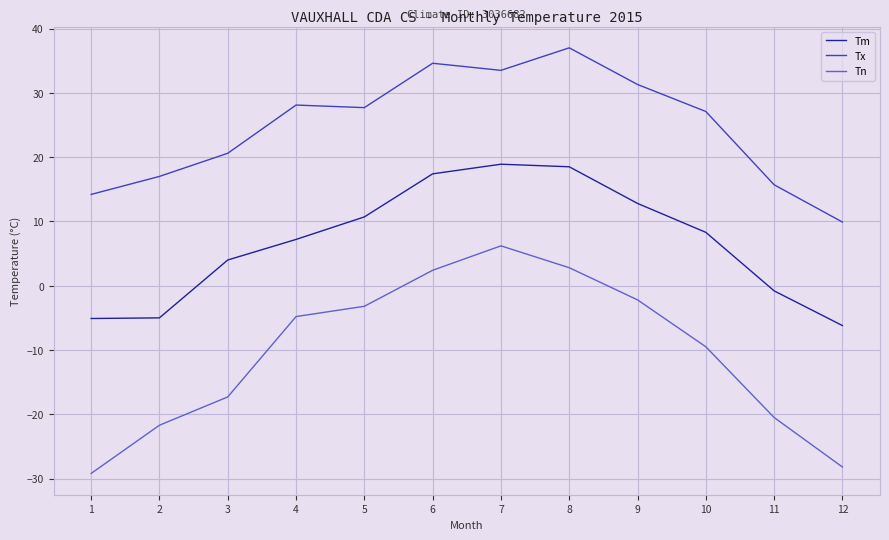

What is the difference between the highest and lowest values at 7?

27.3